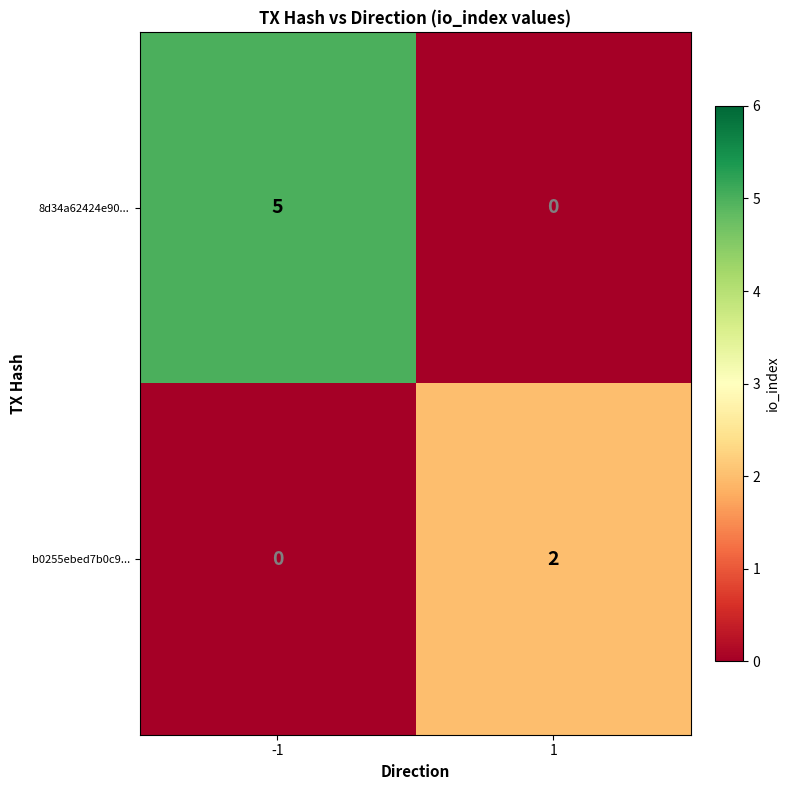

What is the sum of the 8d34a62424e90... values at -1 and 1?

5